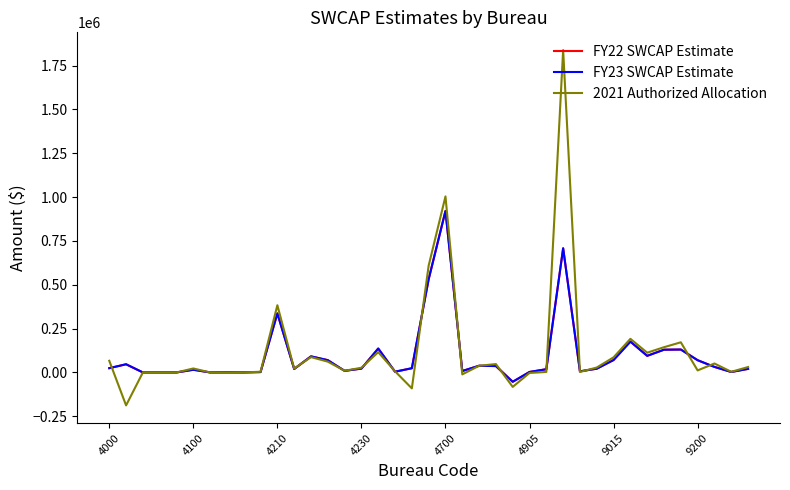

Which series has the largest range (max minus min)?

2021 Authorized Allocation